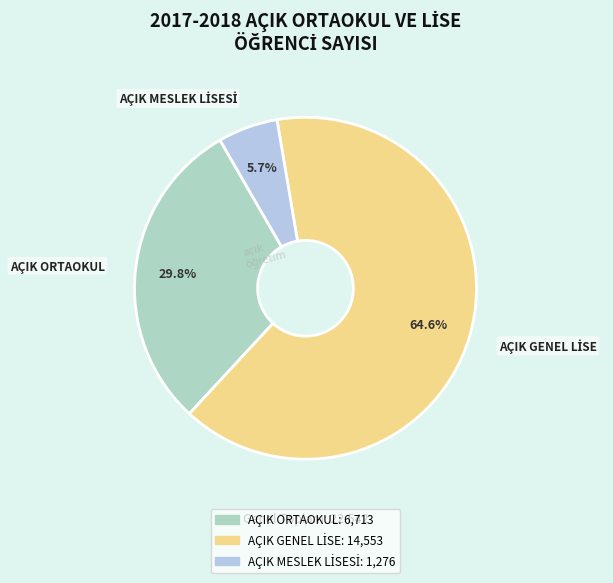

Is there any slice that represents more than half of the pie?

Yes